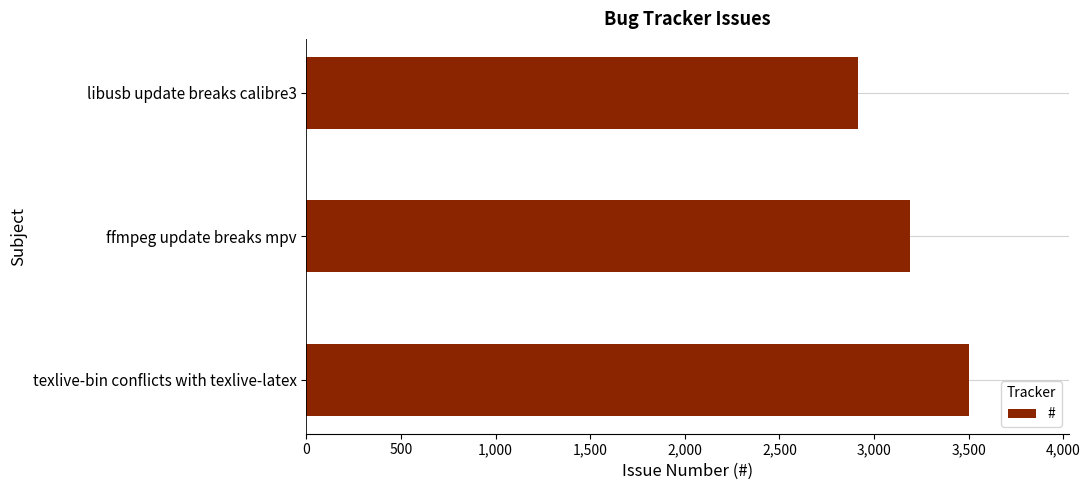

Read the value at libusb update breaks calibre3, to the nearest 10.

2920